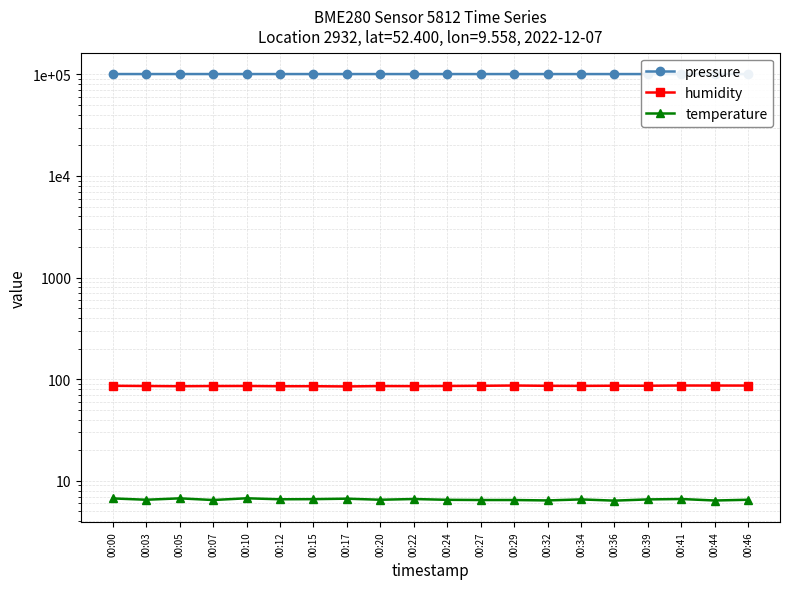

What is the difference between the maximum and minimum values in the temperature series?

0.4